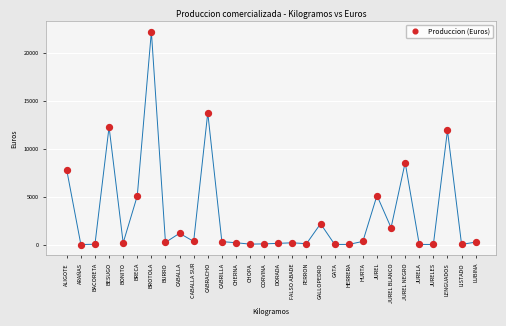

What Y value in the scatter plot is closest to 11108?

11917.4